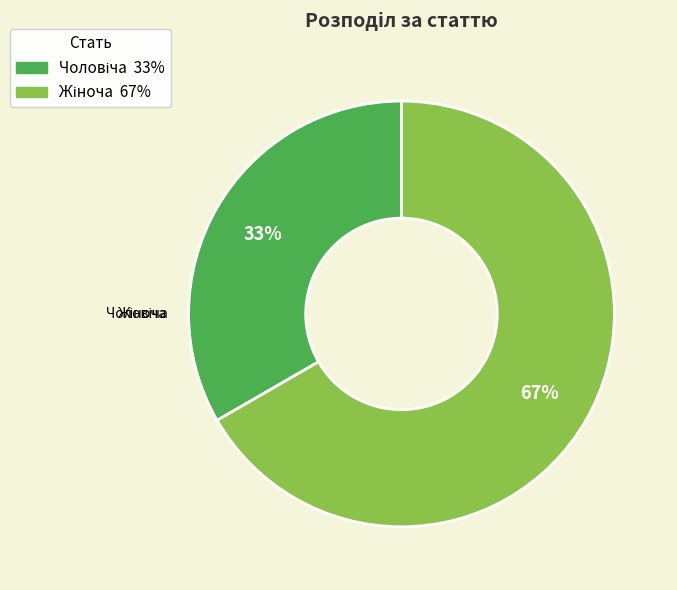

To the nearest percent, what is the average slice percentage?

50%